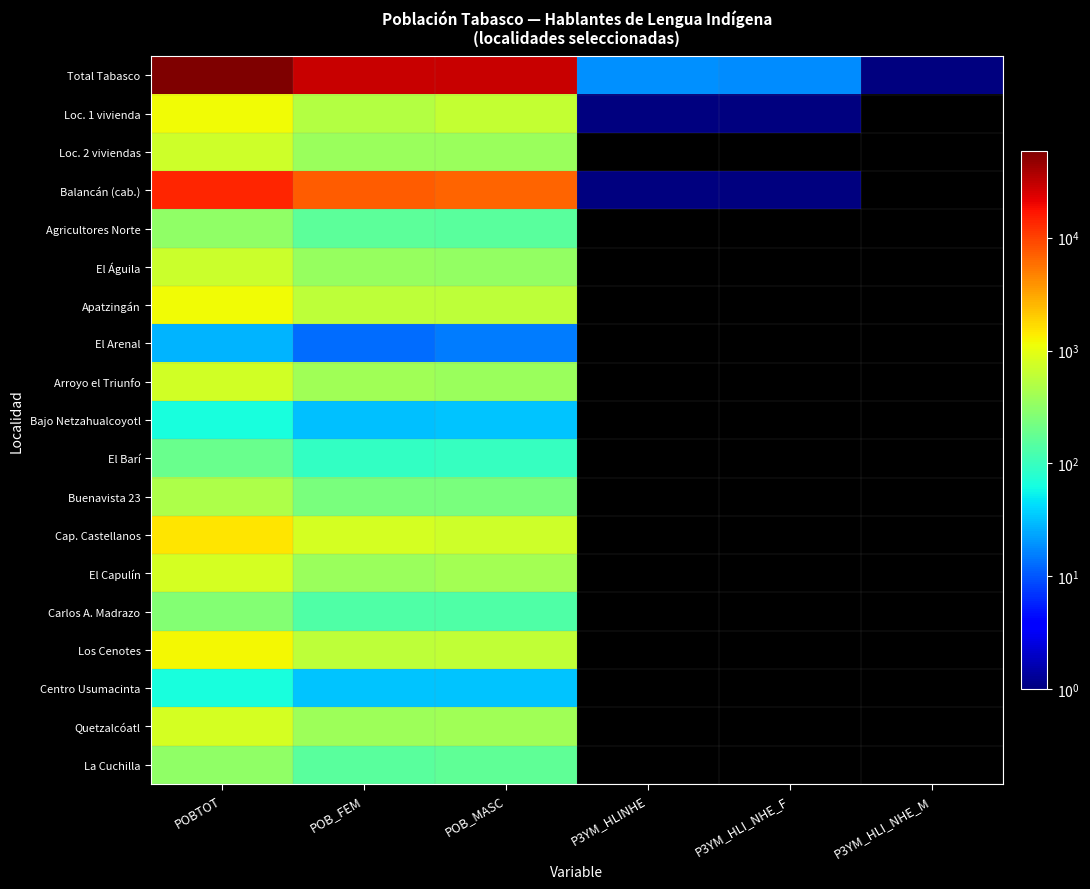

At how many categories does at least one series exceed 20655?

3